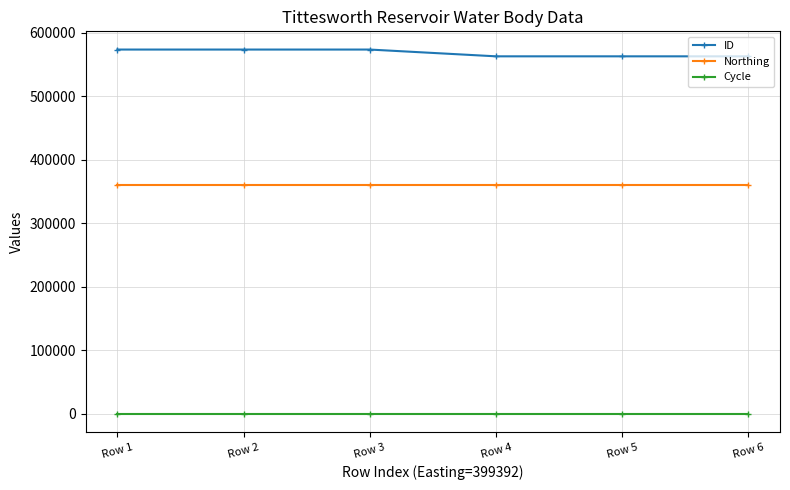

List the series in order of their peak value, highest first.

ID, Northing, Cycle